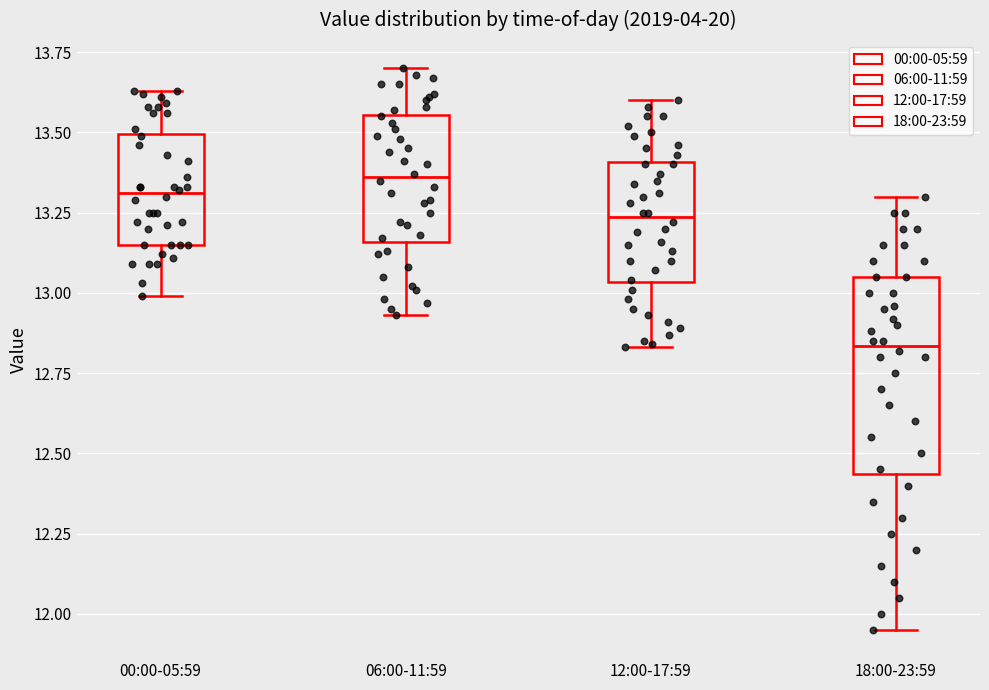

Comparing the boxes themselves (not the whiskers), which one is the tallest?

18:00-23:59